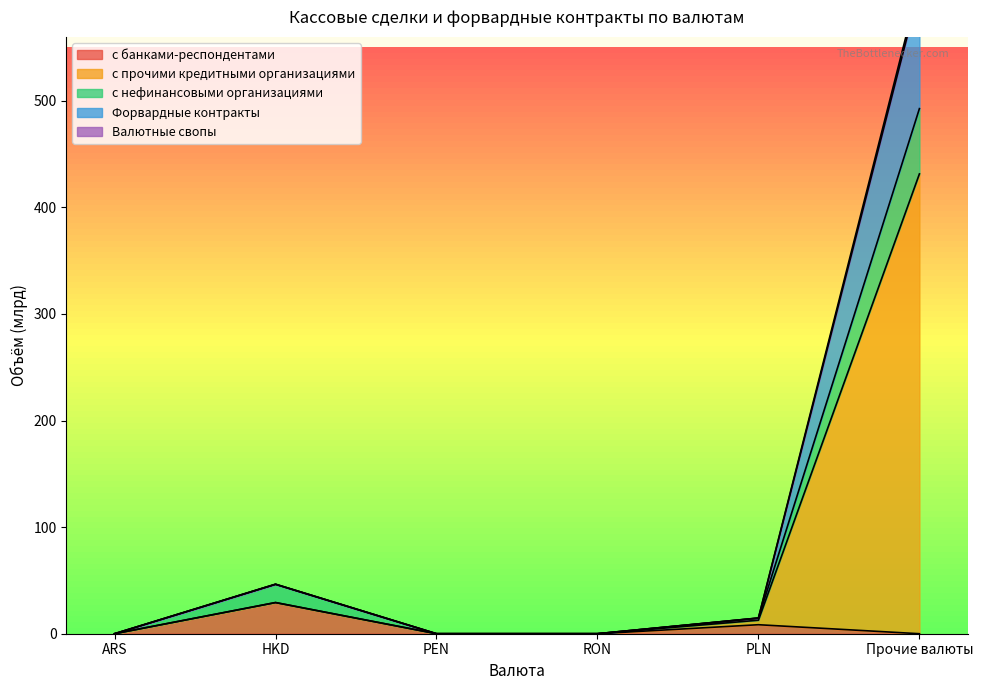

What is the value of the с нефинансовыми организациями point at the 6th from the left?

492.7